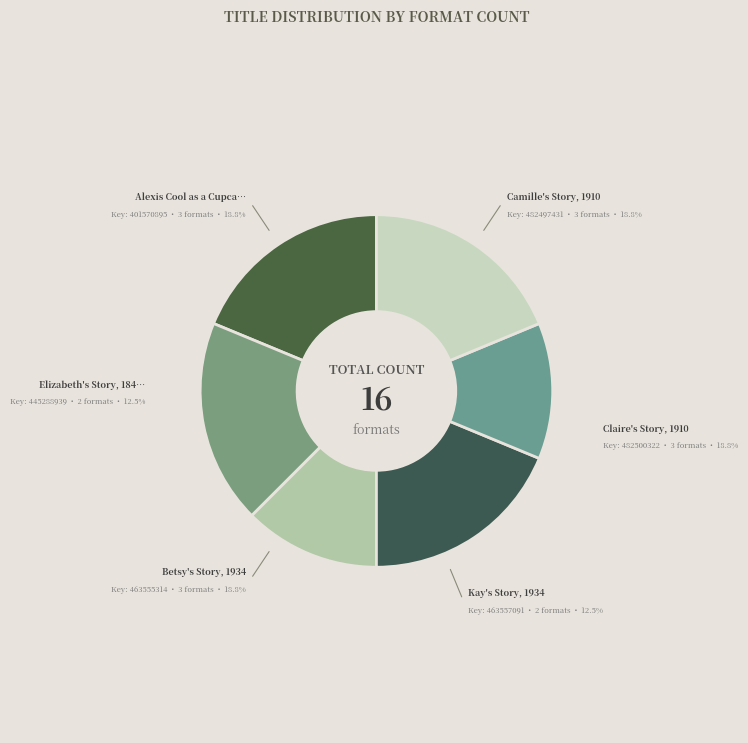

Count the number of slices in the pie.

6